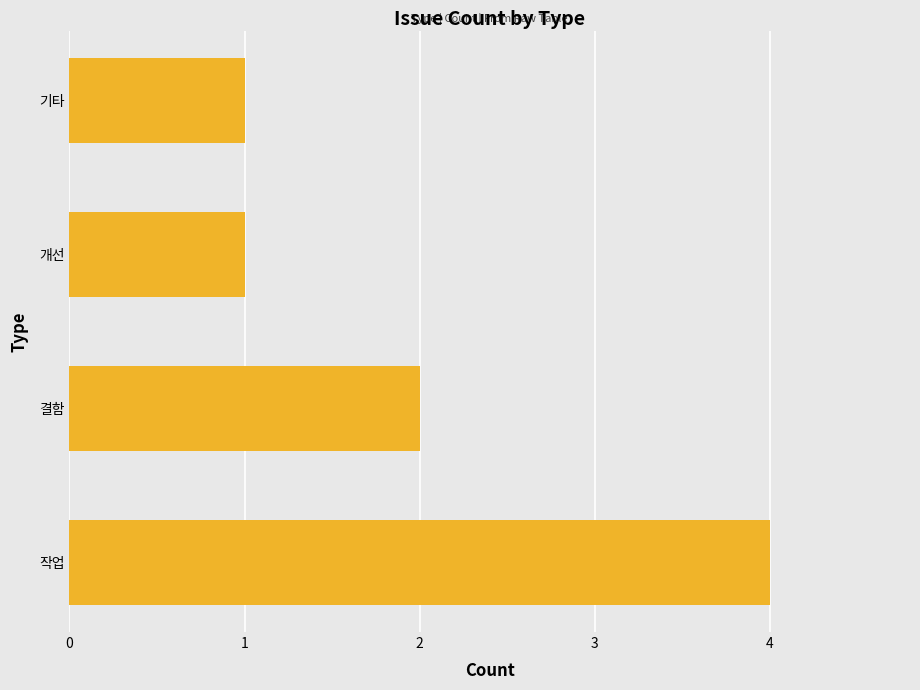

Does the chart contain stacked bars?

No